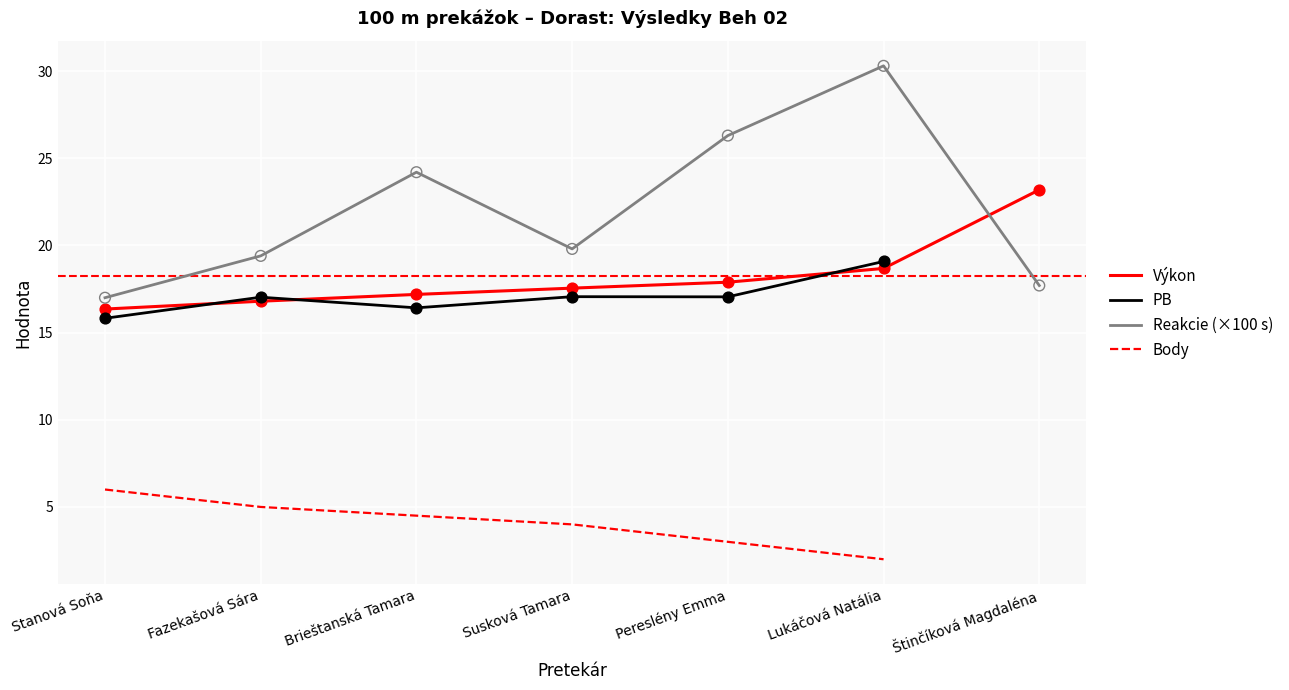

What is the minimum value for Reakcie (×100 s)?

17.0